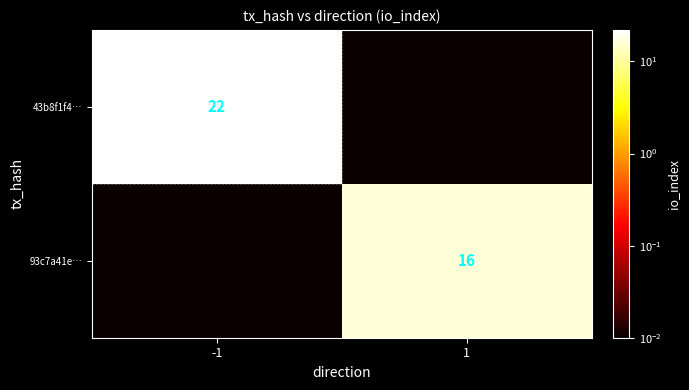

The value of 43b8f1f4… at 1 is 0.0. True or false?

False